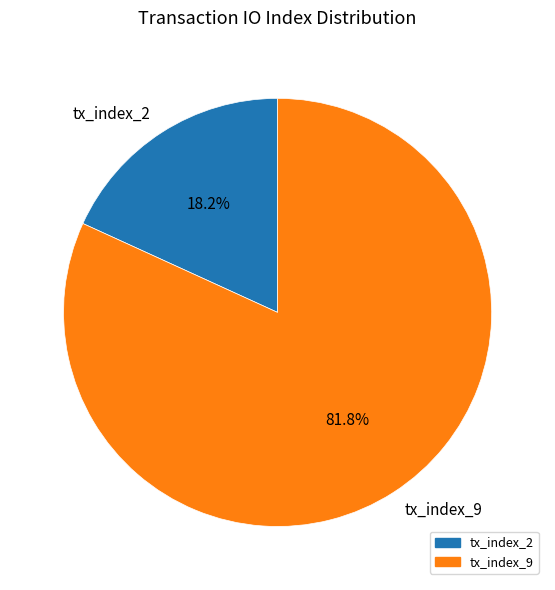

To the nearest percent, what percentage of the pie is tx_index_2?

18%